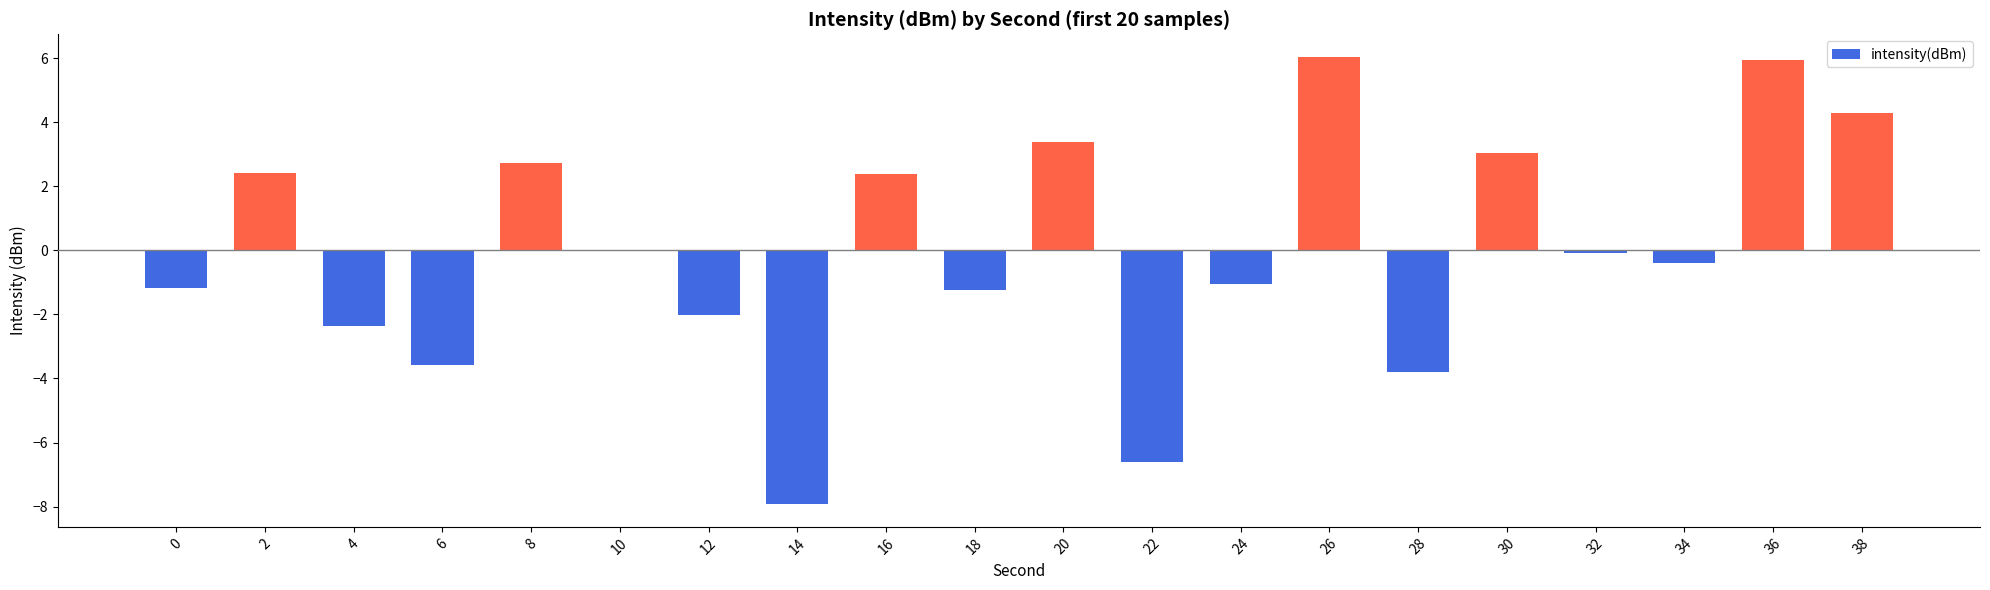

How many categories are shown in the chart?

20